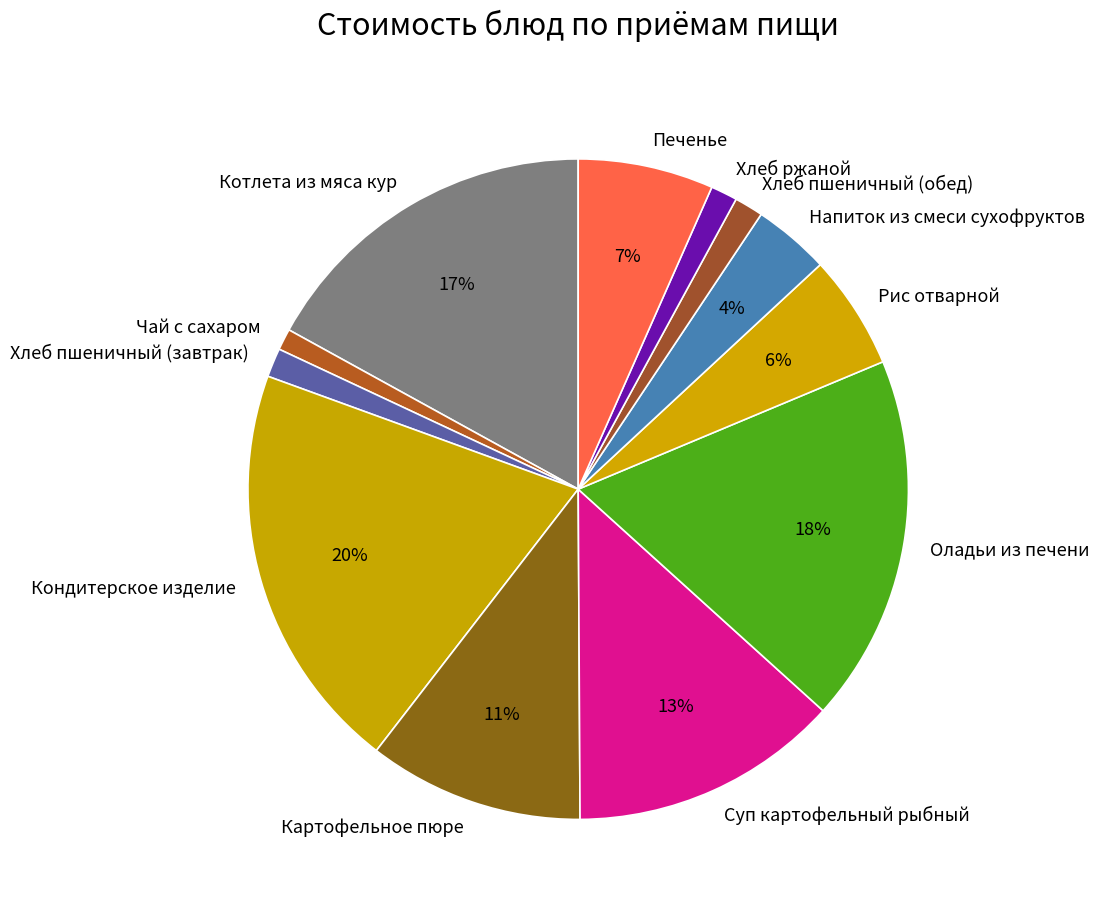

To the nearest percent, what portion does Чай с сахаром represent?

1%